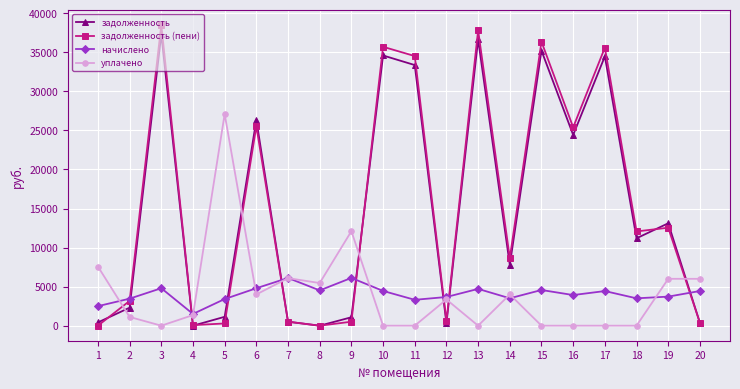

What is the value of the задолженность (пени) point at the 10th from the left?

35704.4